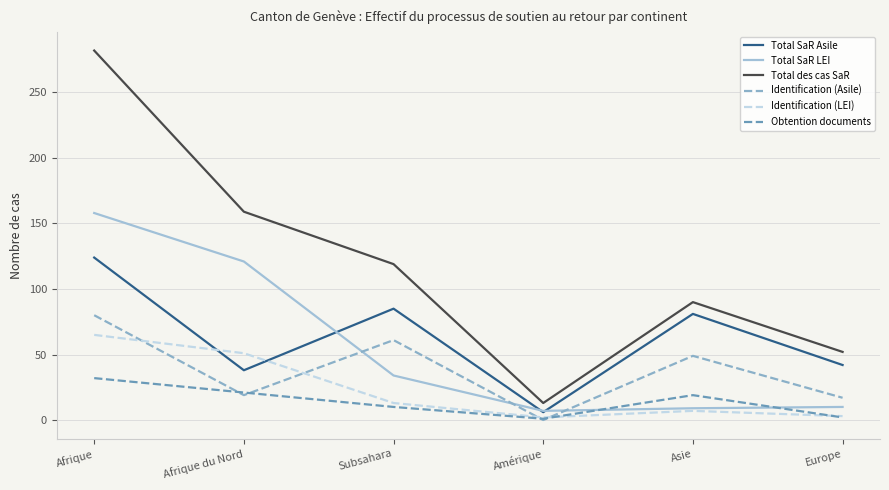

Which series changed the most between Afrique and Subsahara?

Total des cas SaR